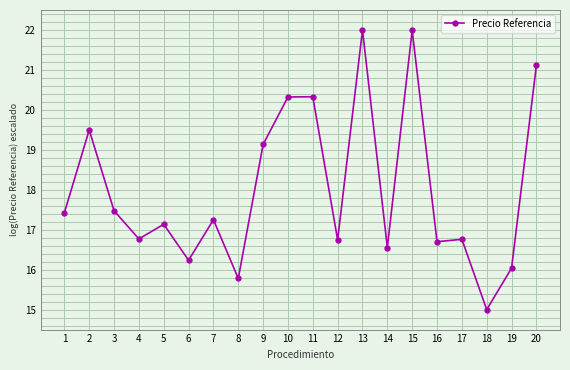

What is the change in value from 2 to 14?

-2.9